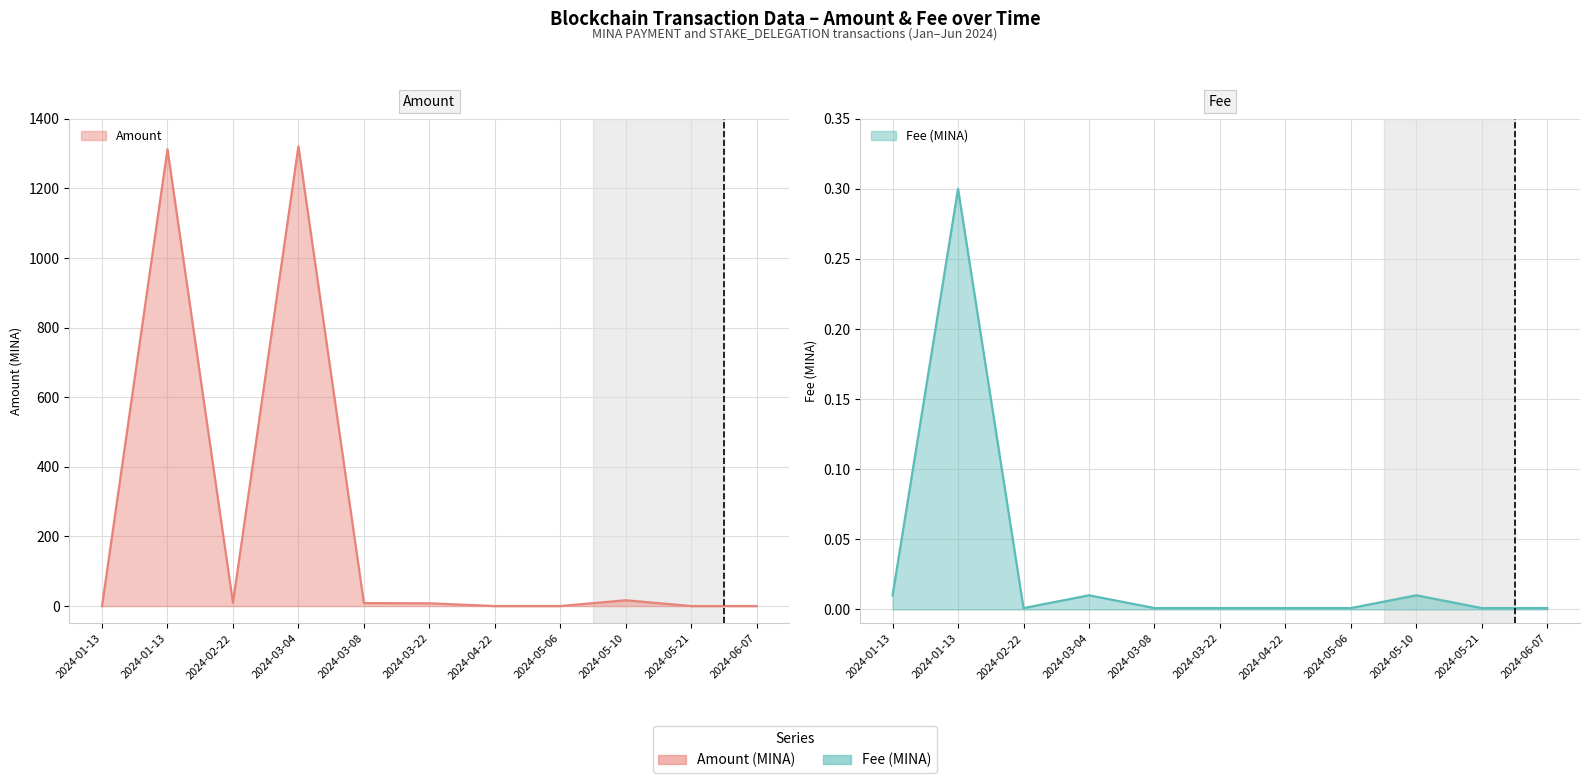

What is the total value across all series at 2024-03-08?

8.6